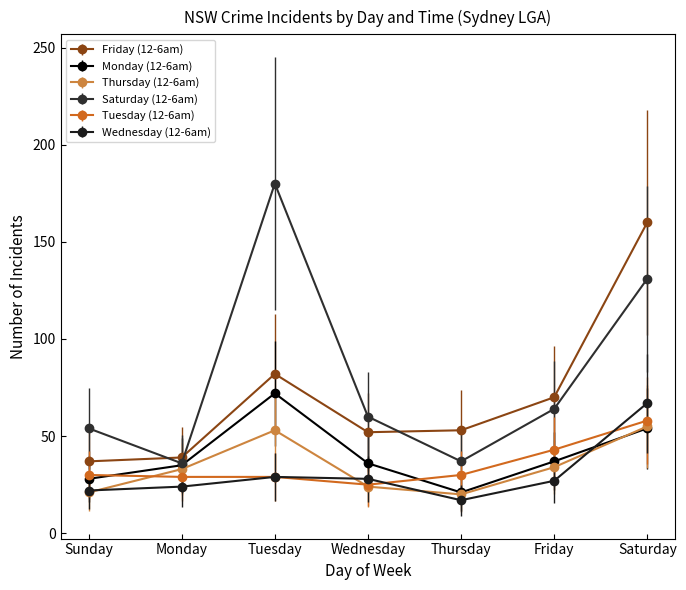

True or false: Thursday (12-6am) has a value of 21 at Sunday.

True